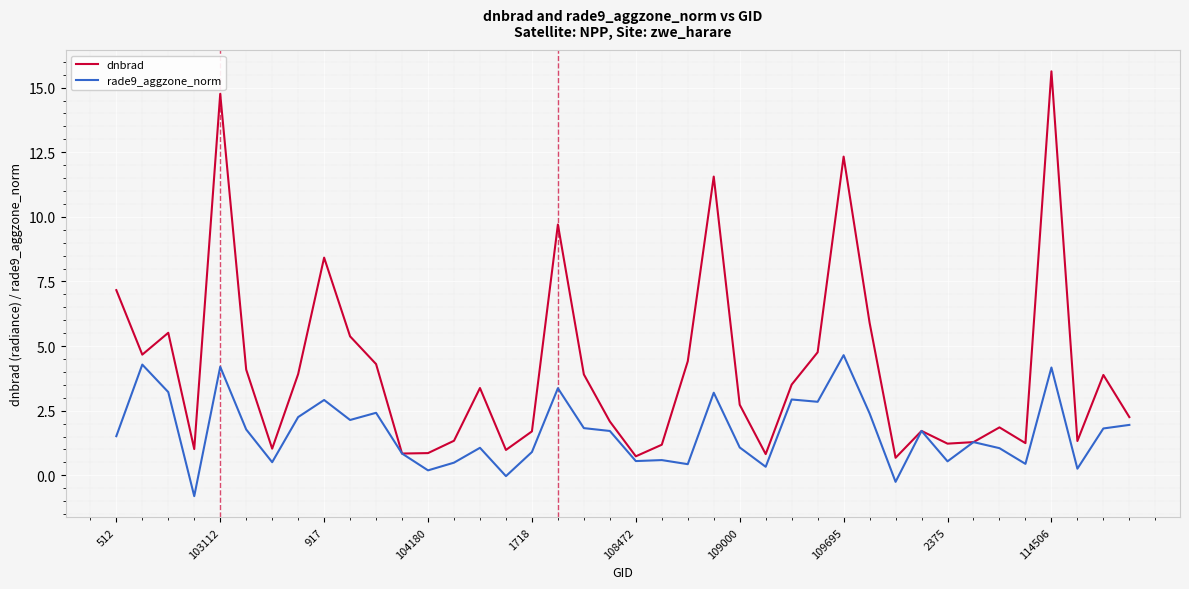

Rank the series by their maximum value, from highest to lowest.

dnbrad, rade9_aggzone_norm